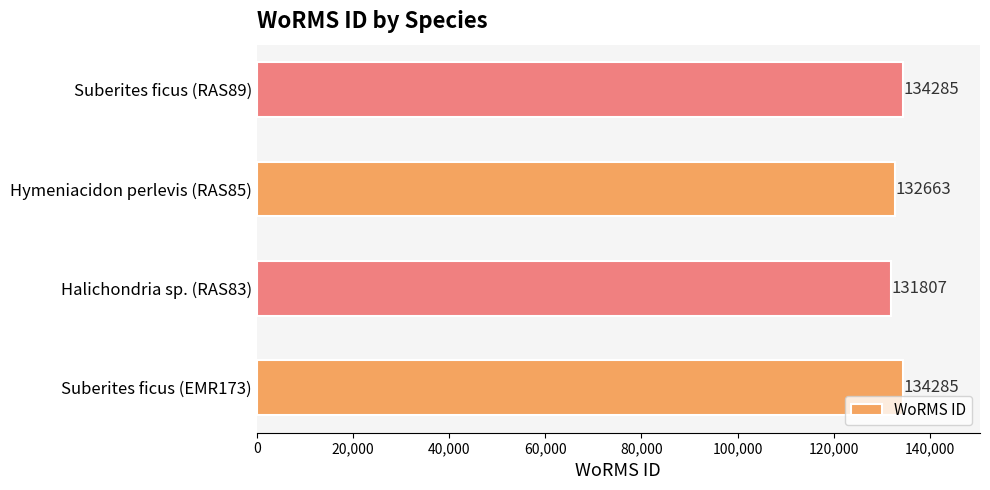

What is the ratio of the value at Halichondria sp. (RAS83) to the value at Hymeniacidon perlevis (RAS85)?

1.0